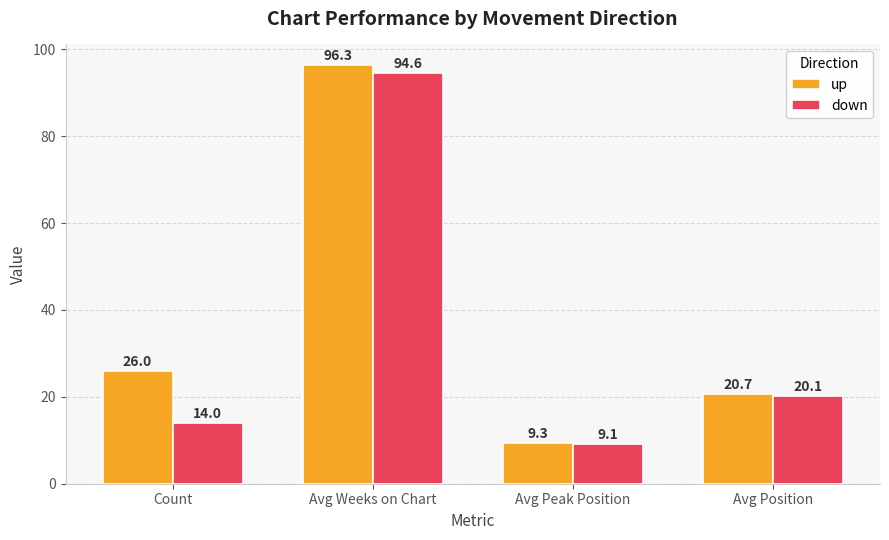

What is the value of the down bar at the 3rd from the left?

9.1